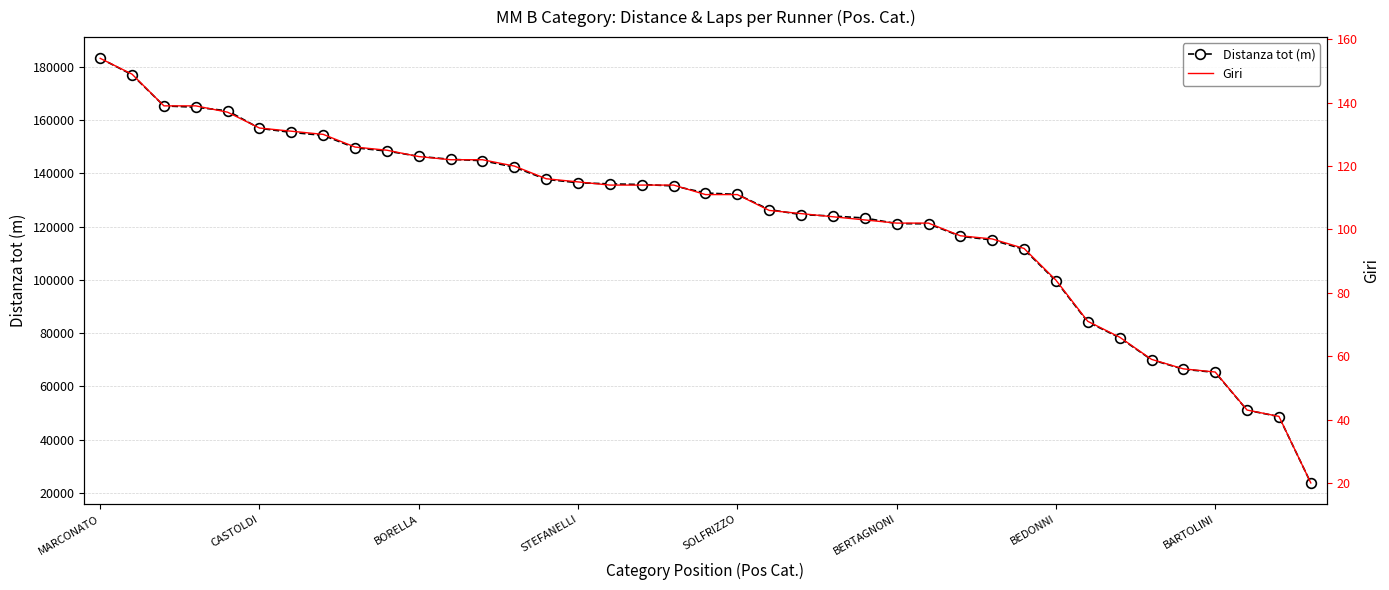

What is the highest value of the Giri series?

154.0